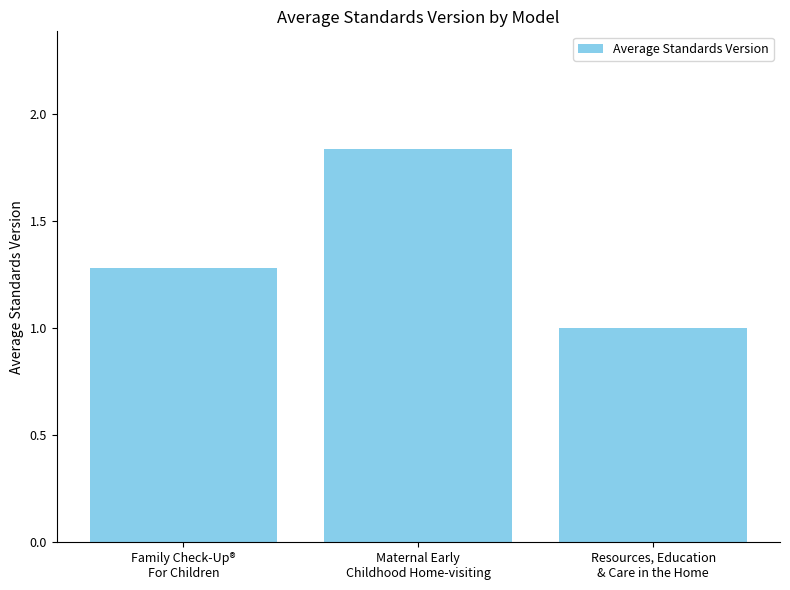

What is the average value?

1.4